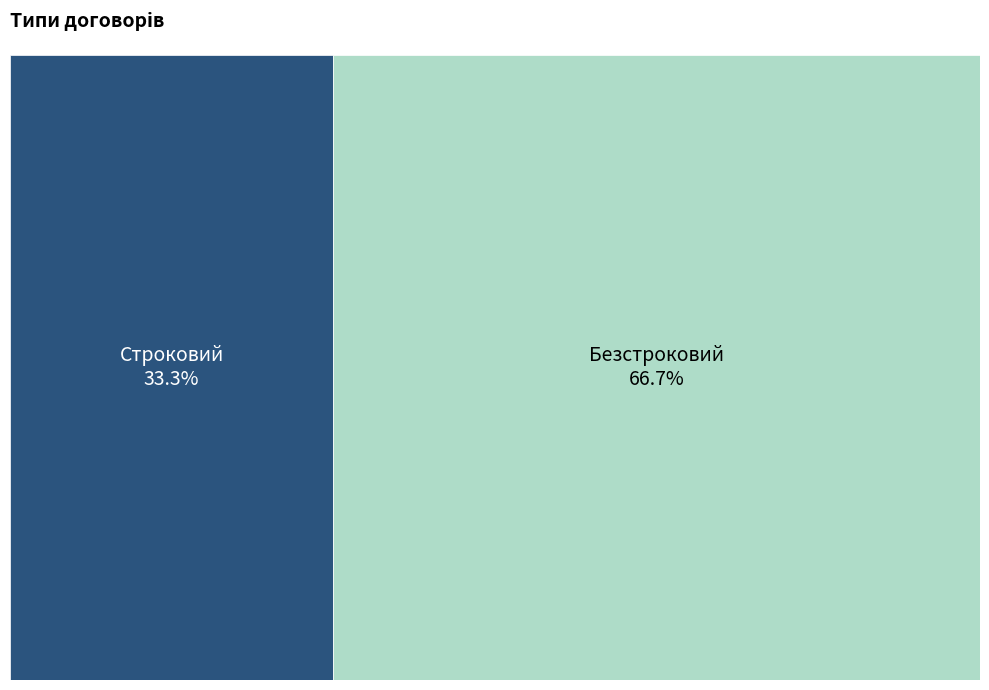

Which slice represents more than half of the pie?

Безстроковий